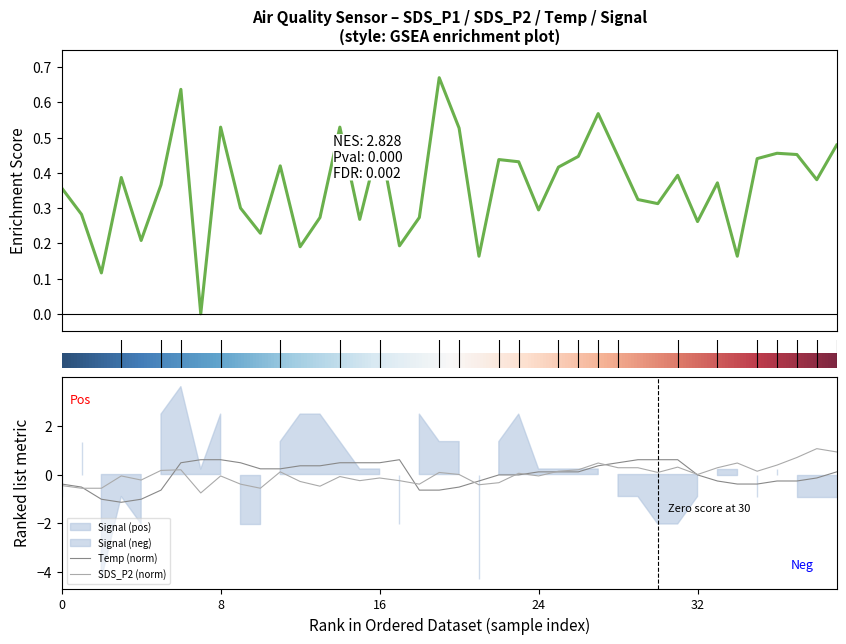

What is the highest value of the SDS_P2 (norm) series?

1.1